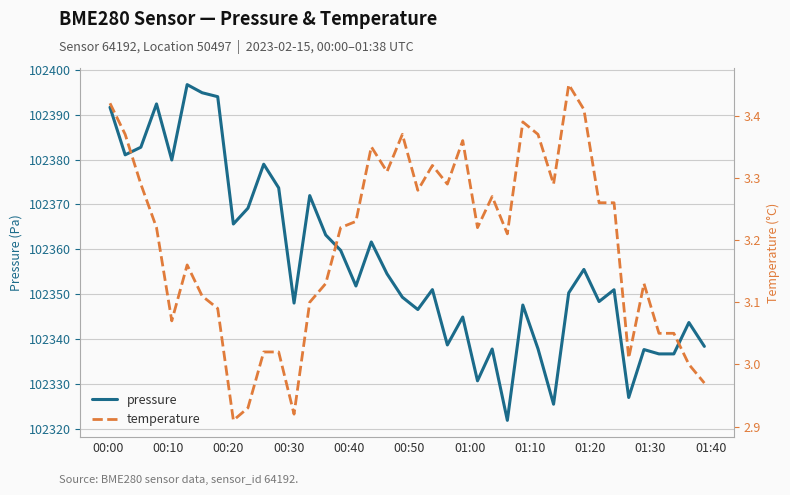

What is the maximum value for pressure?

102396.7